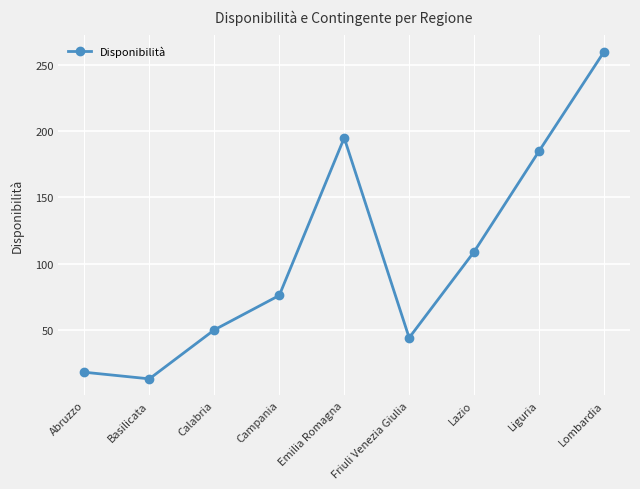

What is the label of the 3rd point from the right?

Lazio